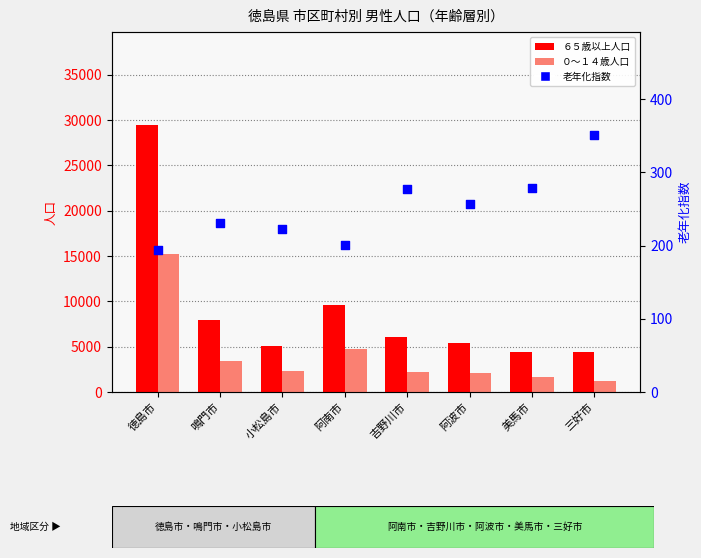

What is the total value across all series at 徳島市?

44827.5